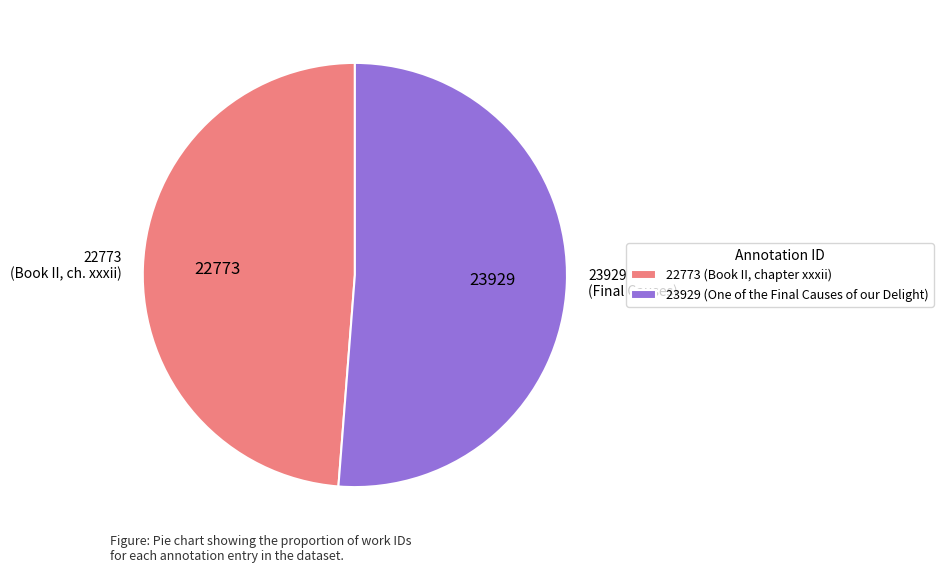

True or false: 22773 (Book II, ch. xxxii) accounts for 35% of the total.

False